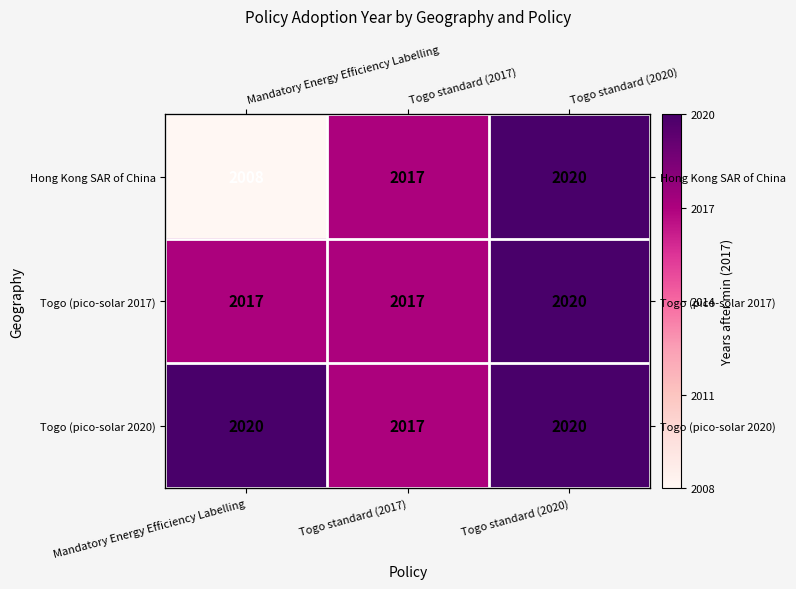

Which label corresponds to the smallest value in the chart?

Mandatory Energy Efficiency Labelling